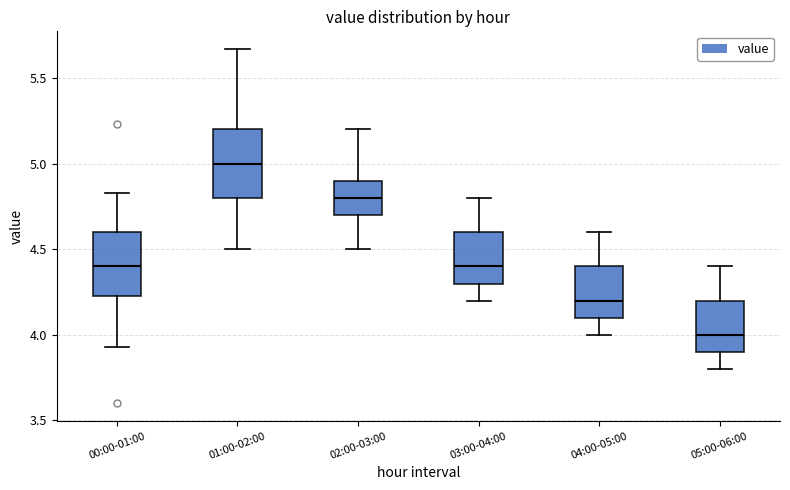

Which box has the lowest median line?

05:00-06:00